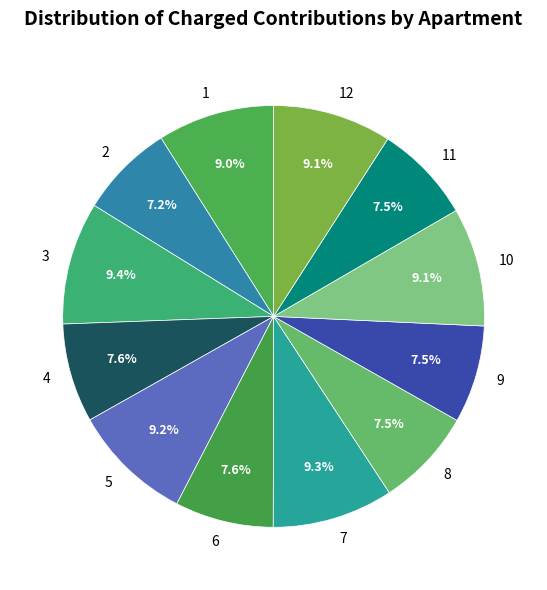

Count the number of slices in the pie.

12